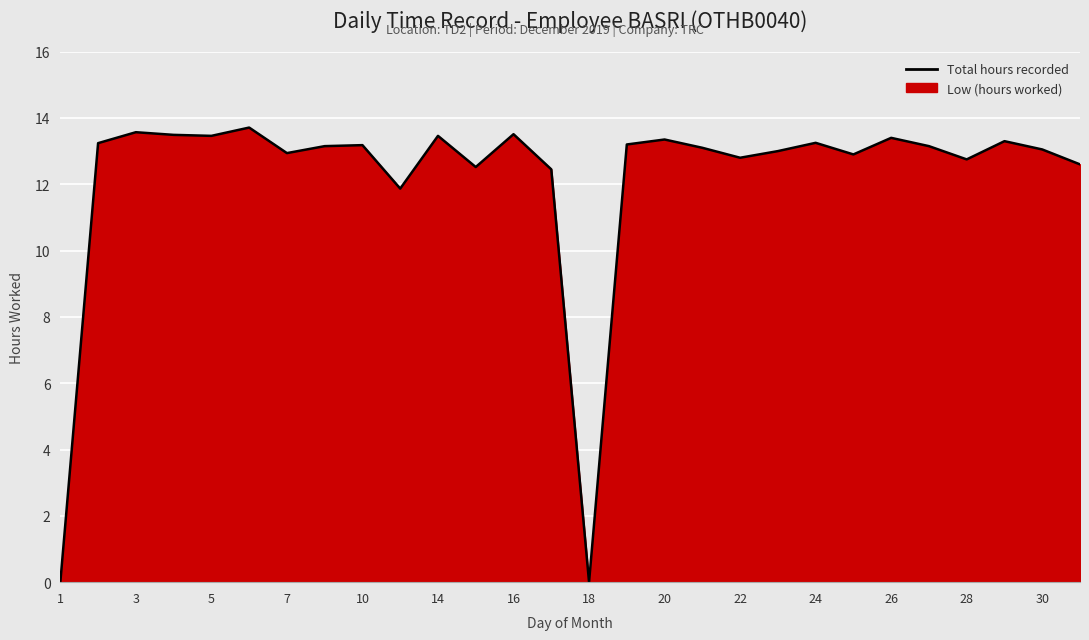

Which label corresponds to the smallest value in the chart?

1